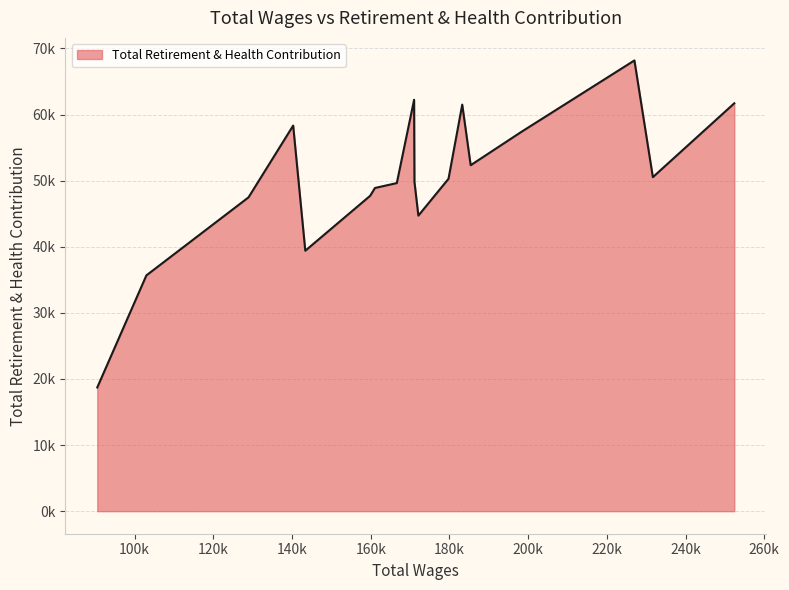

Does the chart display data point markers on the line(s)?

No